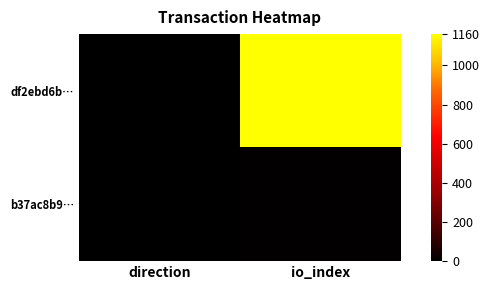

Which series has the largest total across all categories?

df2ebd6b…